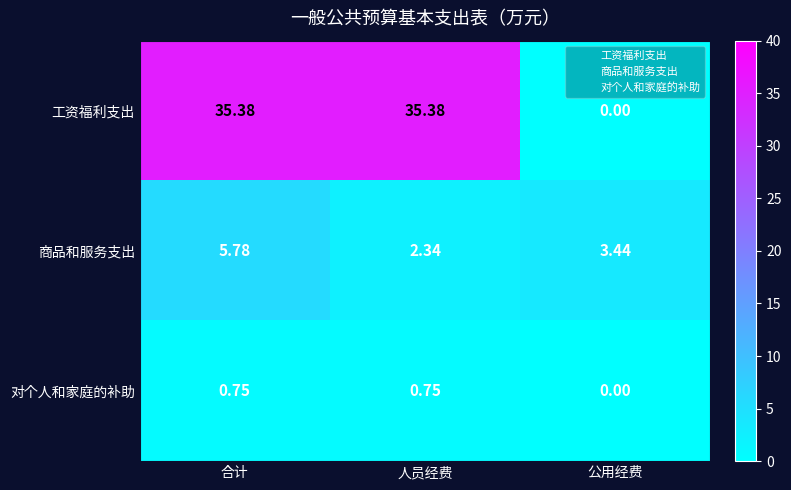

List the series in order of their peak value, lowest first.

对个人和家庭的补助, 商品和服务支出, 工资福利支出